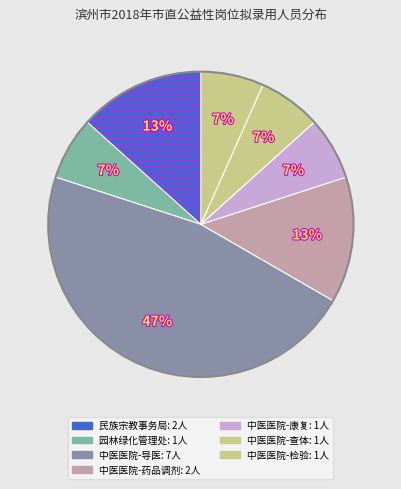

Count the number of slices in the pie.

7